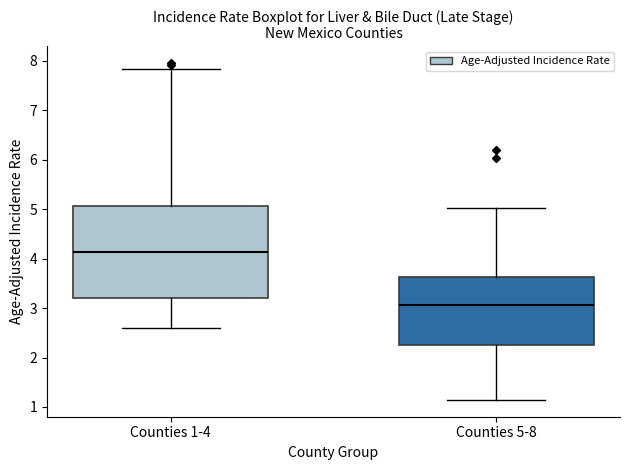

Comparing the boxes themselves (not the whiskers), which one is the tallest?

Counties 1-4